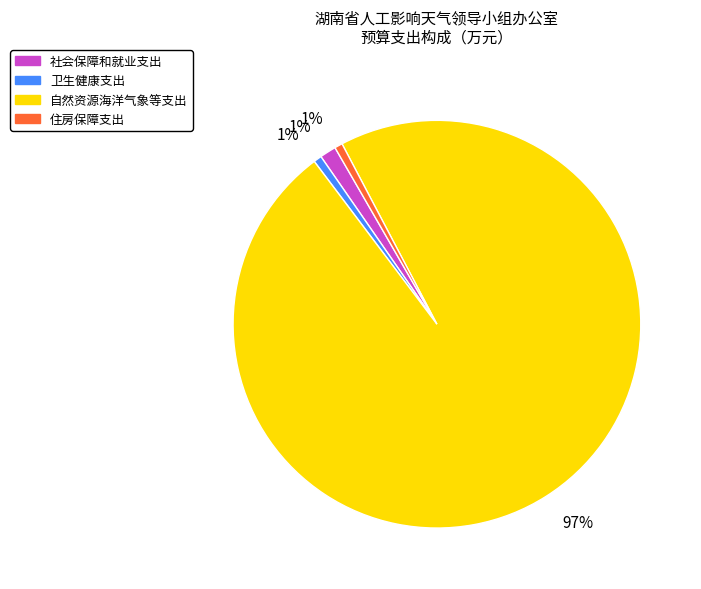

How many slices are in this pie chart?

4